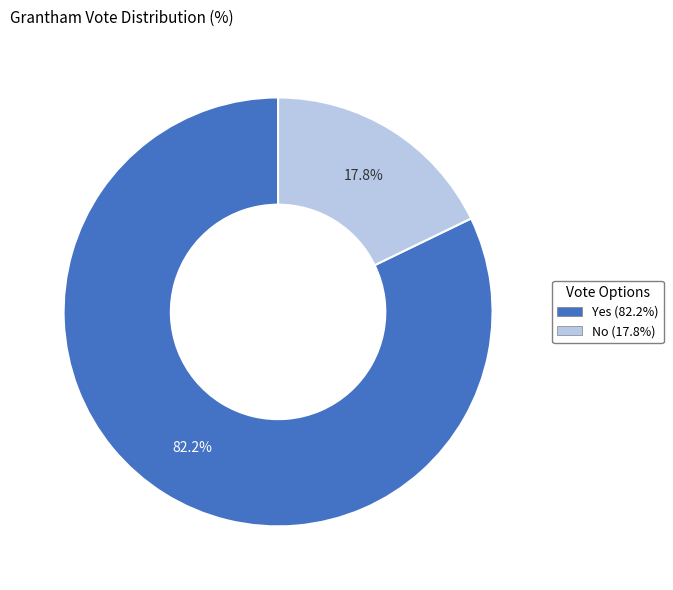

Is the sum of Yes and No greater than half?

Yes